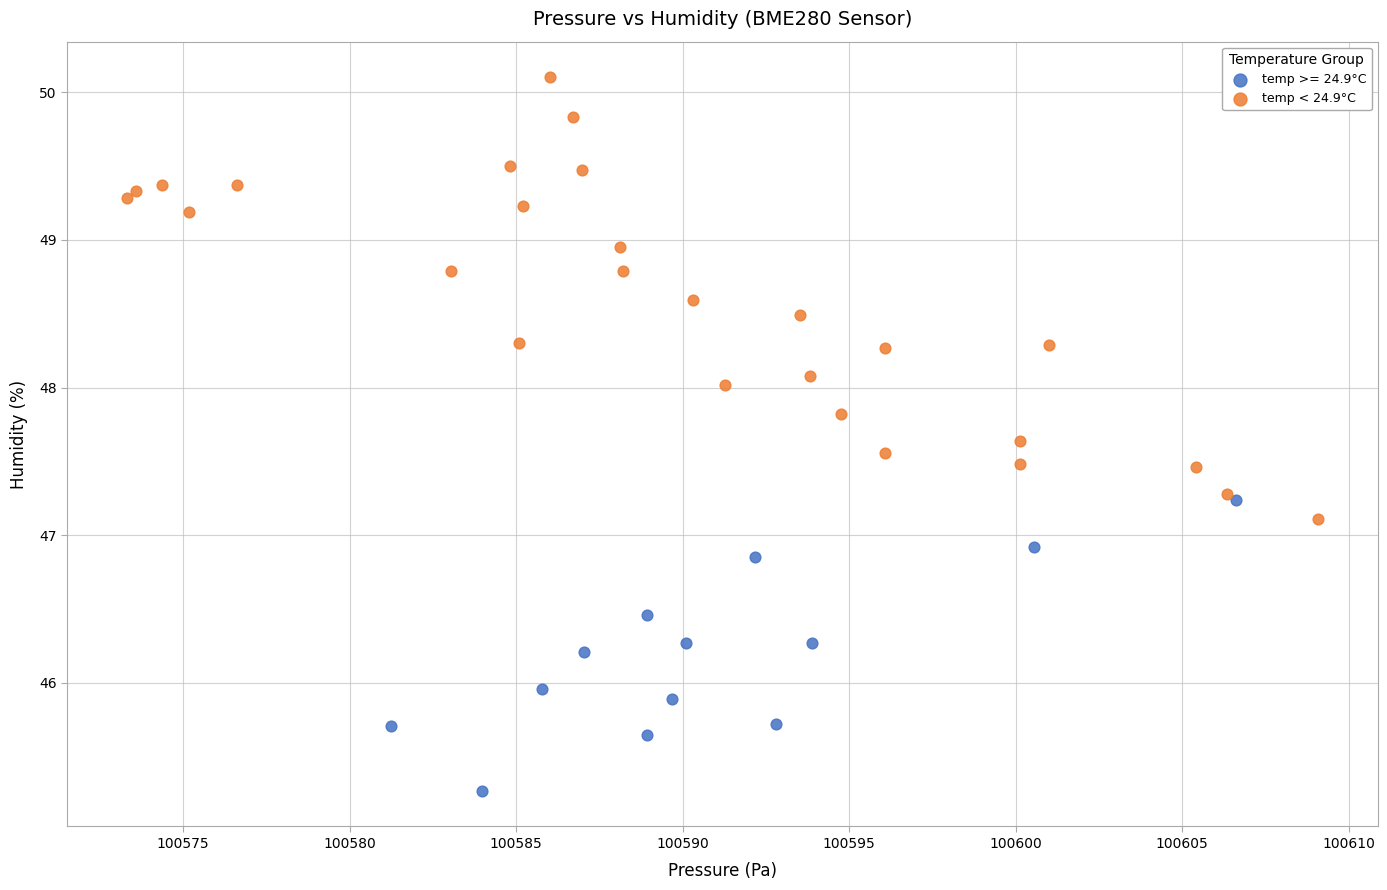

Which series has the largest Y range (max minus min)?

temp < 24.9°C